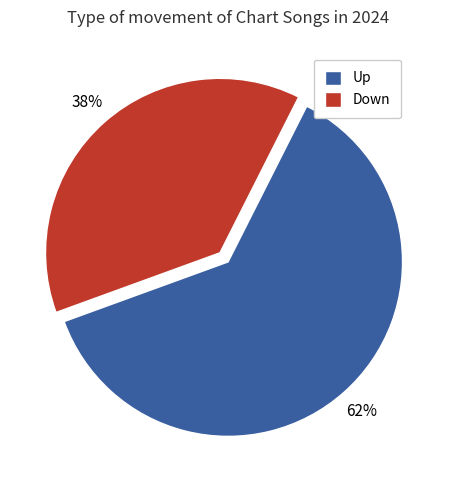

Approximately how many times larger is the value at Up compared to Down?

1.6